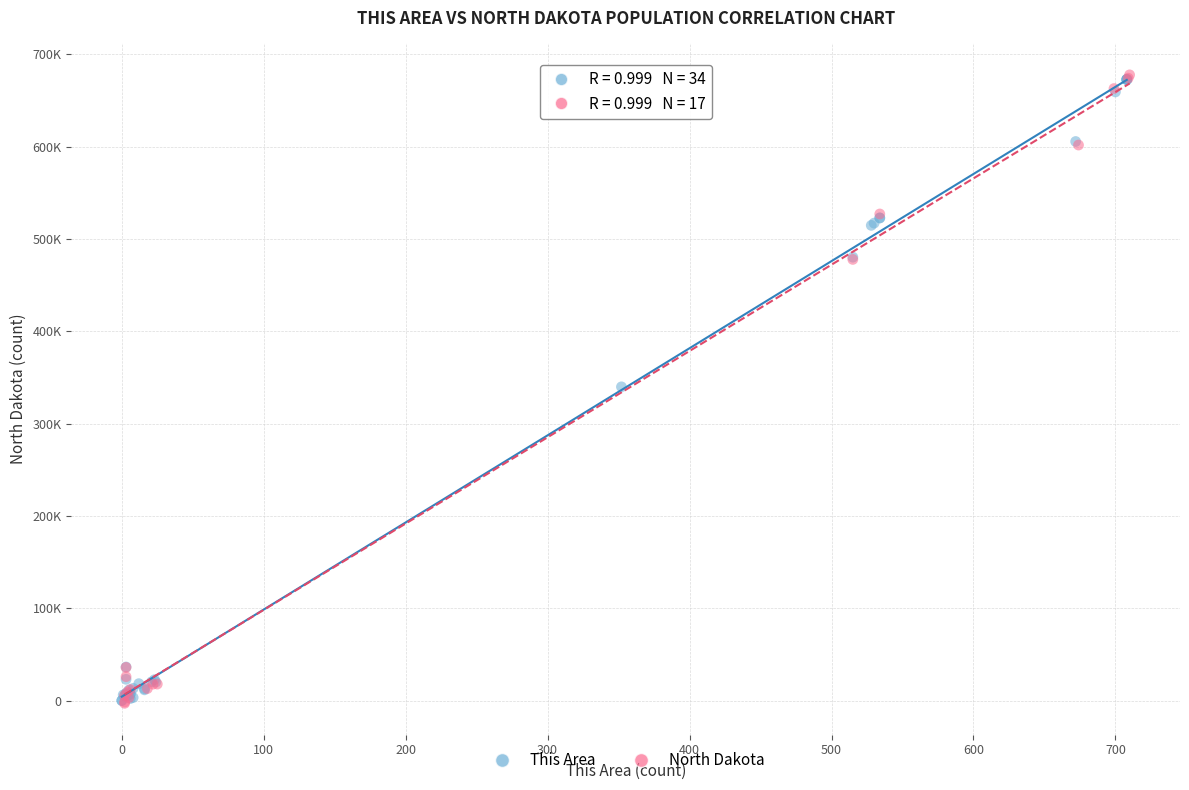

What are all the series names shown in the legend?

This Area, North Dakota